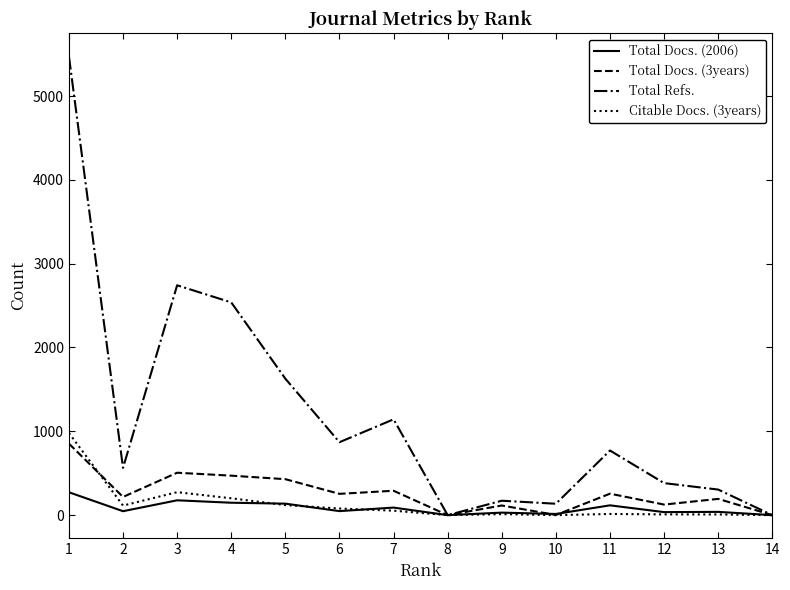

Between 5 and 7, which series saw the biggest shift?

Total Refs.